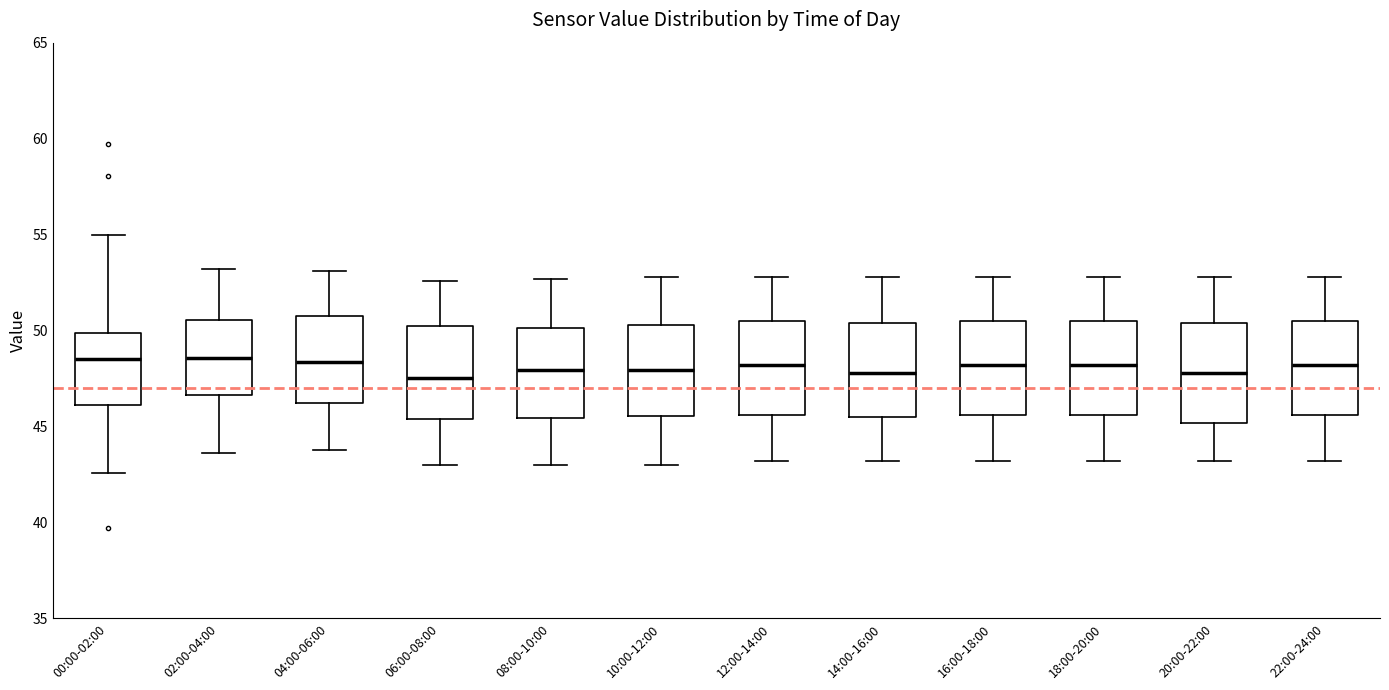

Reading left to right, read every box against the y-axis: the position of its median line, the range the box covers, and the ends of its whiskers. The values are not printed on the chart, so give them approximately, as read against the axis.

00:00-02:00: median 48.5, box 46.0 to 50.0, whiskers 42.5 to 55.0
02:00-04:00: median 48.5, box 46.5 to 50.5, whiskers 43.5 to 53.0
04:00-06:00: median 48.5, box 46.5 to 51.0, whiskers 44.0 to 53.0
06:00-08:00: median 47.5, box 45.5 to 50.0, whiskers 43.0 to 52.5
08:00-10:00: median 48.0, box 45.5 to 50.0, whiskers 43.0 to 52.5
10:00-12:00: median 48.0, box 45.5 to 50.5, whiskers 43.0 to 53.0
12:00-14:00: median 48.0, box 45.5 to 50.5, whiskers 43.0 to 53.0
14:00-16:00: median 48.0, box 45.5 to 50.5, whiskers 43.0 to 53.0
16:00-18:00: median 48.0, box 45.5 to 50.5, whiskers 43.0 to 53.0
18:00-20:00: median 48.0, box 45.5 to 50.5, whiskers 43.0 to 53.0
20:00-22:00: median 48.0, box 45.0 to 50.5, whiskers 43.0 to 53.0
22:00-24:00: median 48.0, box 45.5 to 50.5, whiskers 43.0 to 53.0